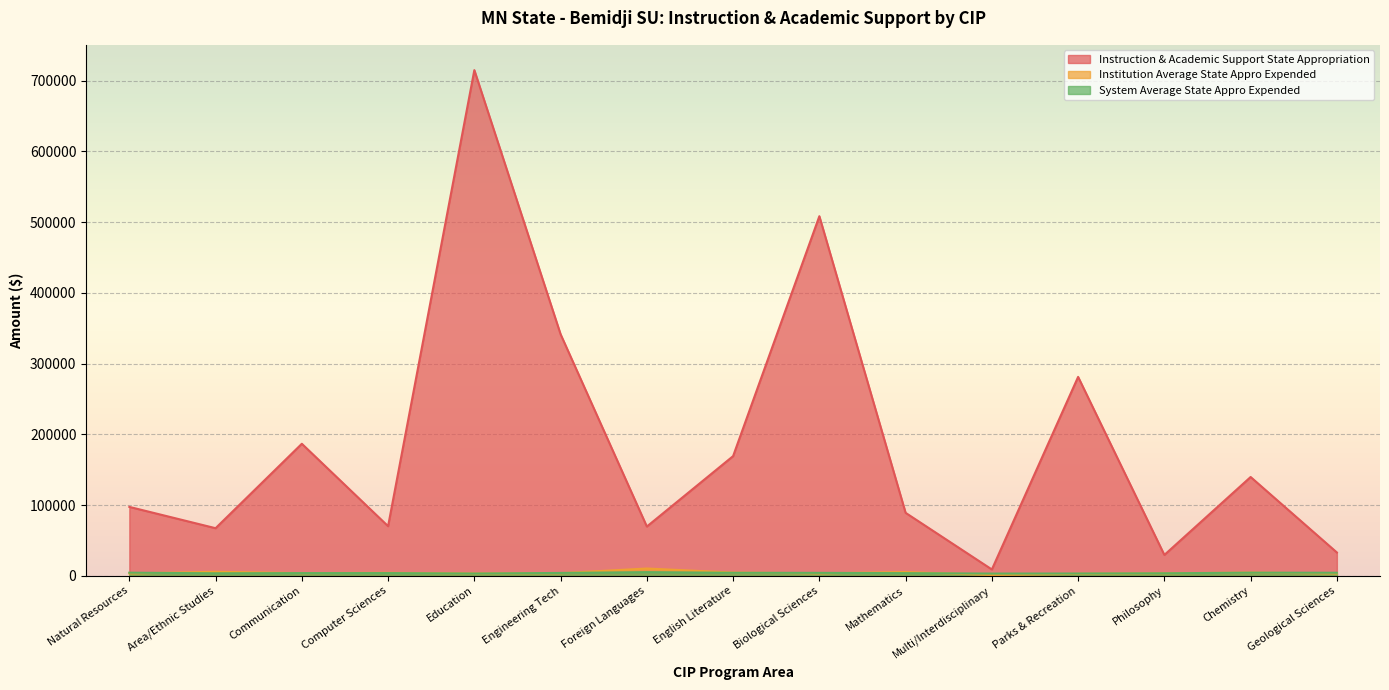

Reading right to left, transcribe all the data shown in this chart.

Instruction & Academic Support State Appropriation: Geological Sciences=33077.0	Chemistry=139746.1	Philosophy=29581.9	Parks & Recreation=281242.8	Multi/Interdisciplinary=9051.7	Mathematics=89098.4	Biological Sciences=508354.0	English Literature=169280.3	Foreign Languages=69741.4	Engineering Tech=341504.8	Education=714823.4	Computer Sciences=70225.6	Communication=186716.0	Area/Ethnic Studies=67379.0	Natural Resources=97512.2
Institution Average State Appro Expended: Geological Sciences=3433.6	Chemistry=4684.2	Philosophy=3622.3	Parks & Recreation=2889.5	Multi/Interdisciplinary=1266.0	Mathematics=5389.0	Biological Sciences=3608.8	English Literature=4676.3	Foreign Languages=10409.2	Engineering Tech=3822.8	Education=3358.6	Computer Sciences=4326.0	Communication=3887.2	Area/Ethnic Studies=5758.9	Natural Resources=3466.1
System Average State Appro Expended: Geological Sciences=4419.4	Chemistry=4528.3	Philosophy=3649.2	Parks & Recreation=3348.7	Multi/Interdisciplinary=3254.6	Mathematics=3842.8	Biological Sciences=4256.5	English Literature=4344.7	Foreign Languages=5280.3	Engineering Tech=4150.2	Education=3300.8	Computer Sciences=3938.8	Communication=3922.9	Area/Ethnic Studies=3643.3	Natural Resources=4508.0